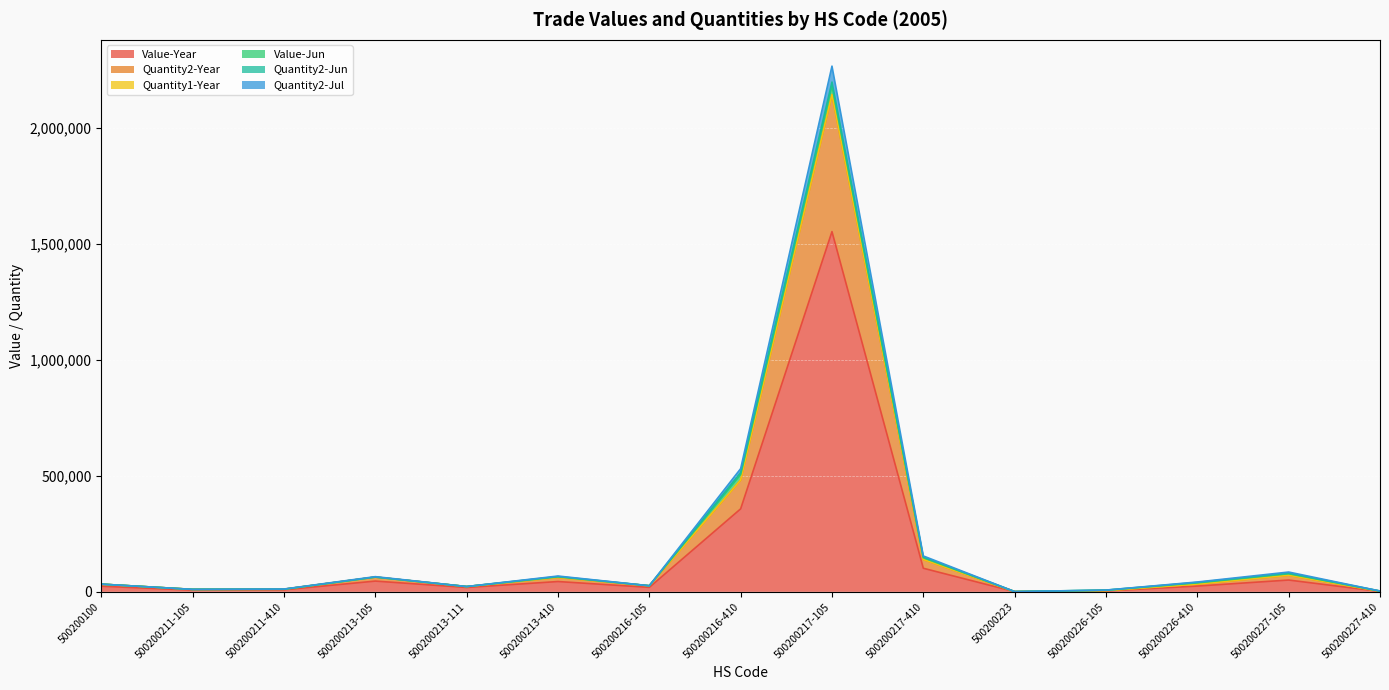

Where does the Quantity2-Jul series first go above 33245?

500200213-105